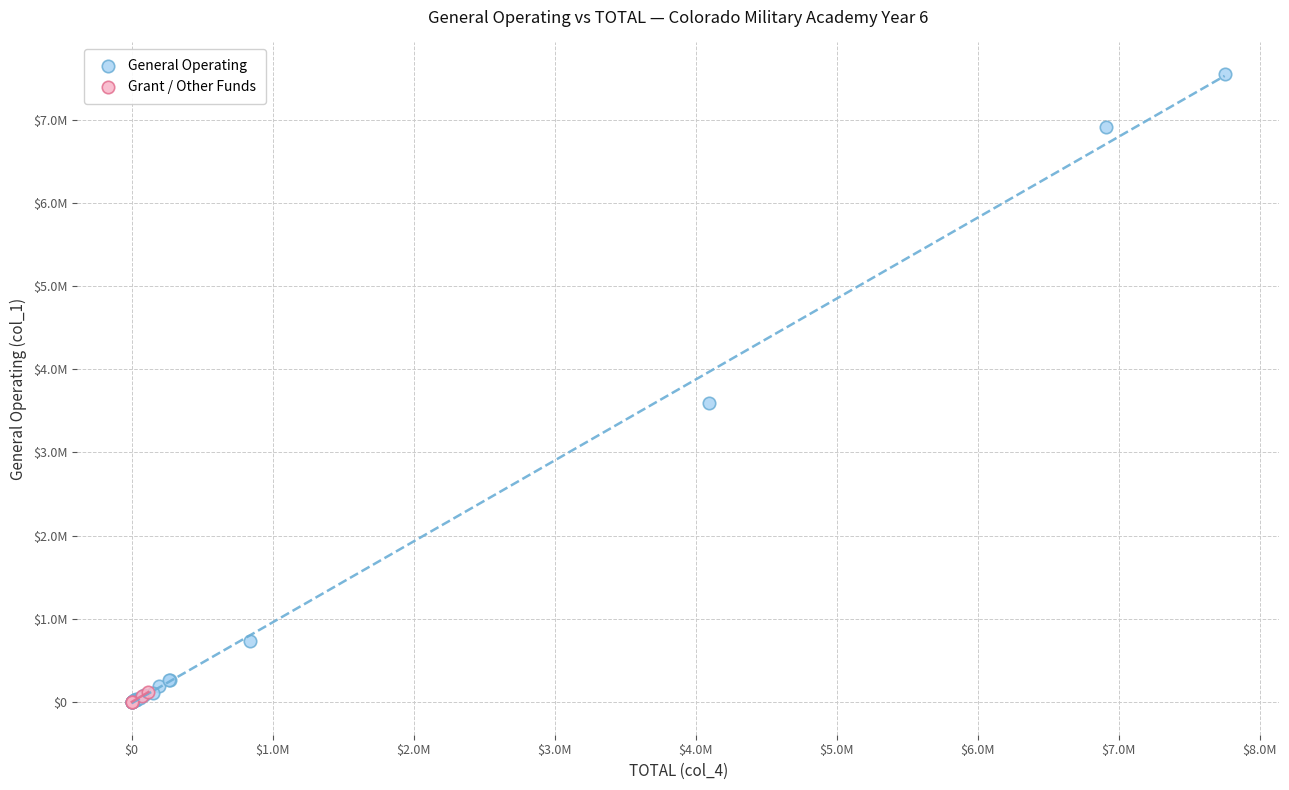

What are all the series names shown in the legend?

General Operating, Grant / Other Funds